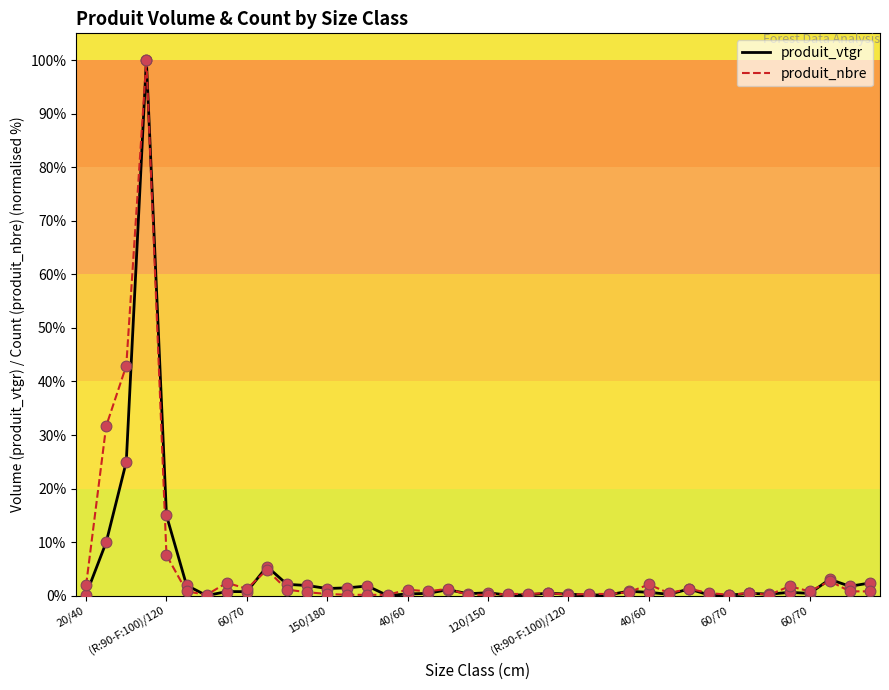

Which series has the widest spread of values?

produit_vtgr